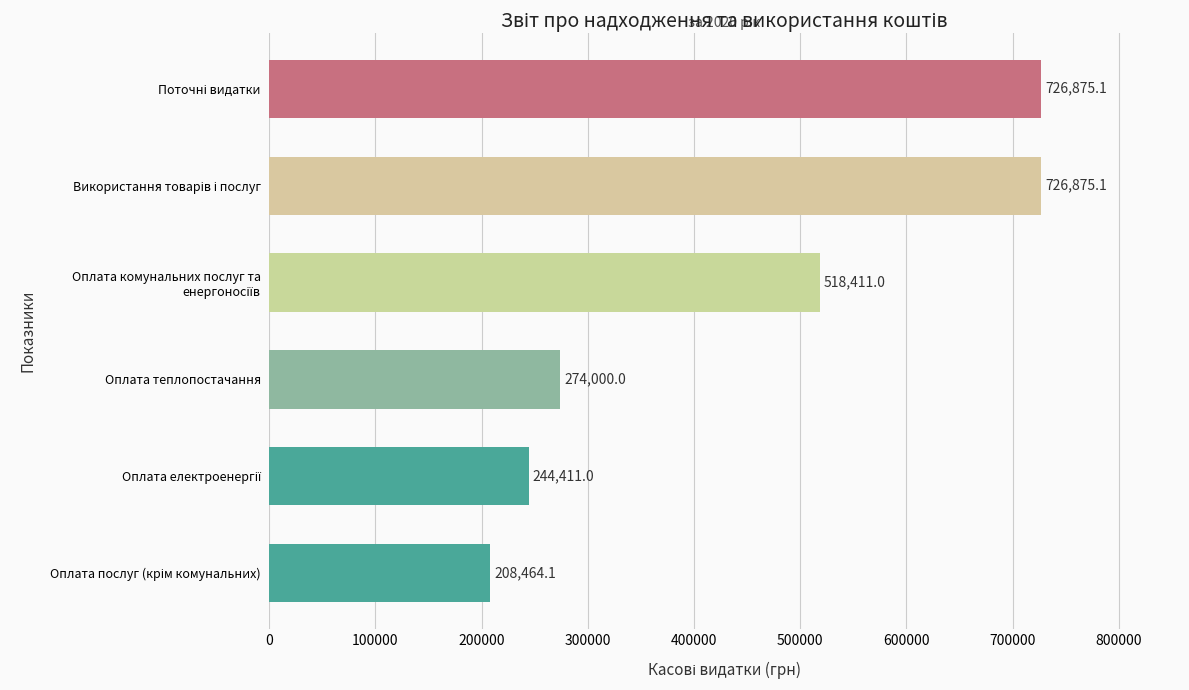

What is the sum of all values?

2699036.2